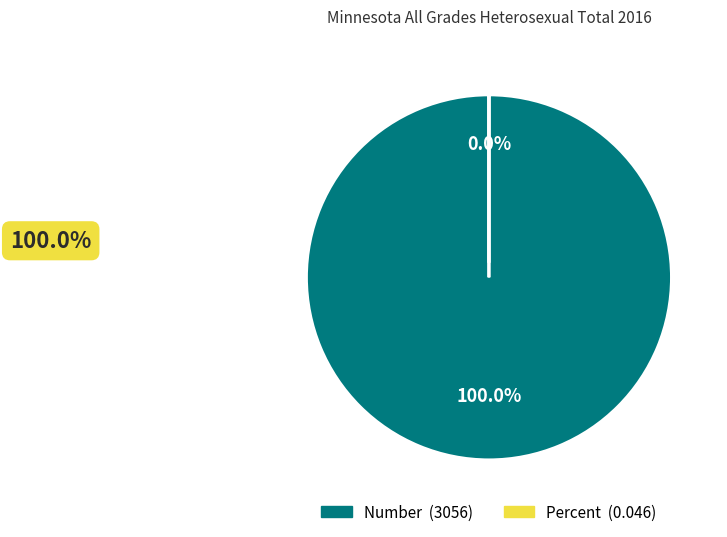

Which slice is the smallest?

Percent